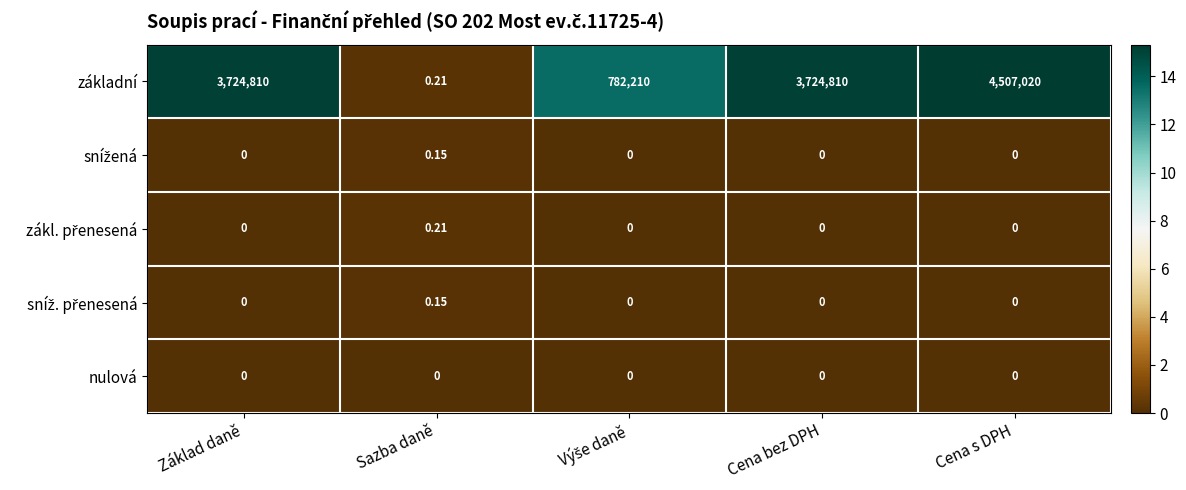

Which label corresponds to the largest value in the chart?

Cena s DPH